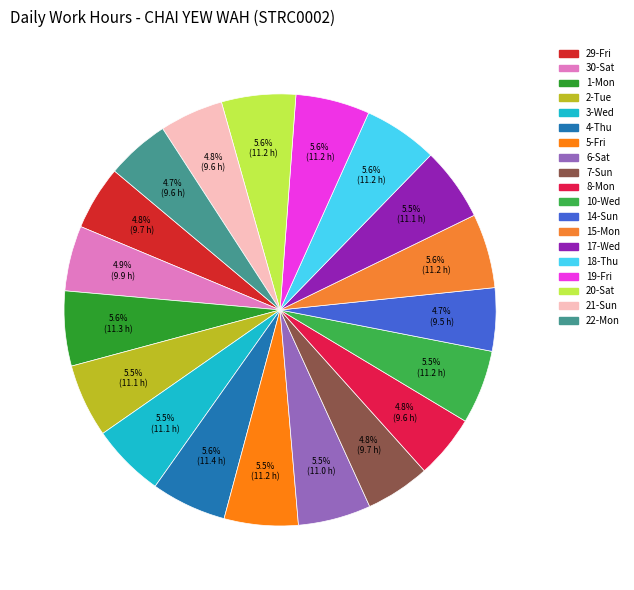

Is there any slice that represents more than half of the pie?

No